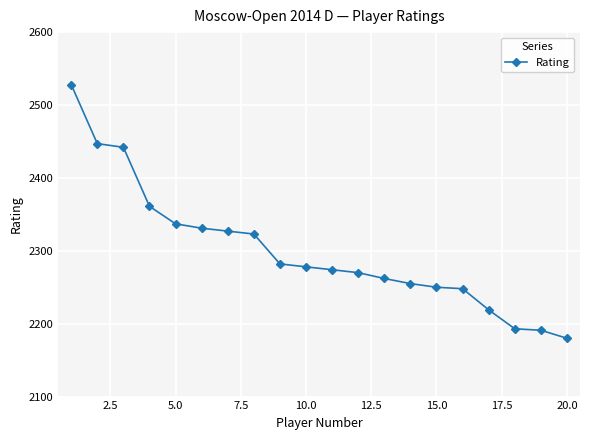

Count the number of categories in the chart.

20